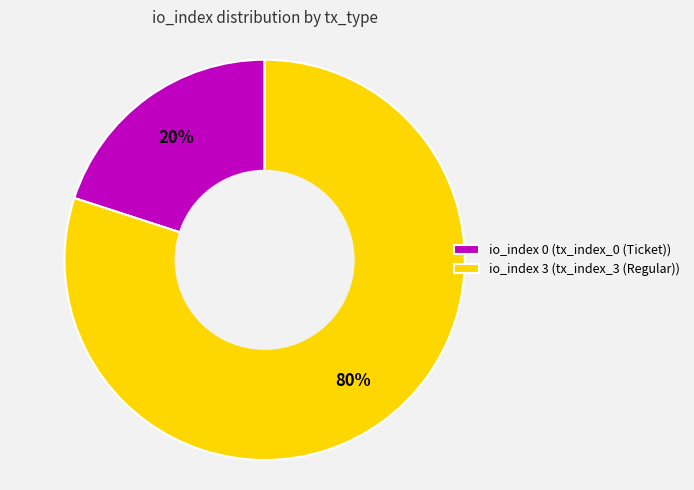

Which slice is the largest?

io_index 3 (tx_index_3 (Regular))